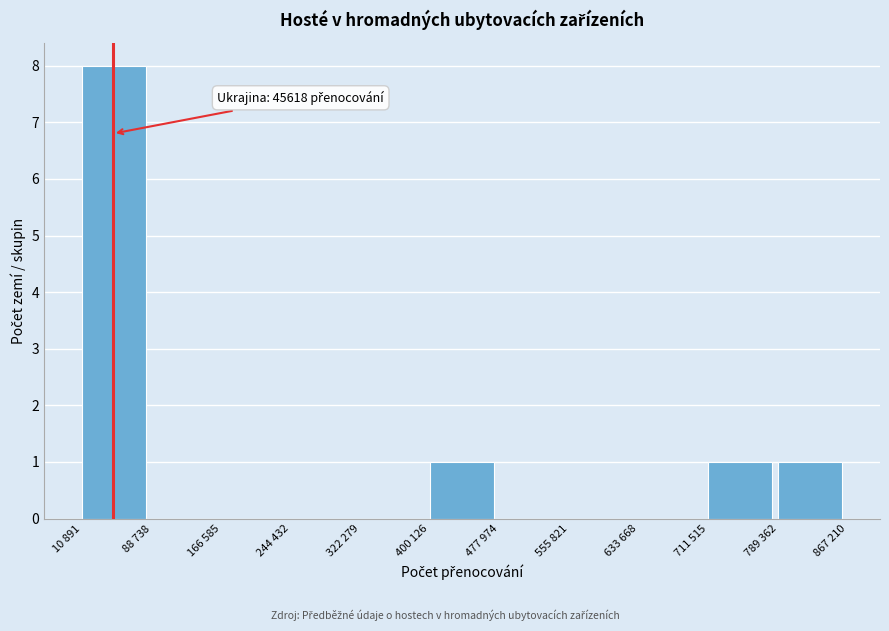

Reading left to right, list all the values displayed in this chart.

10 891=8	88 738=0	166 585=0	244 432=0	322 279=0	400 126=1	477 974=0	555 821=0	633 668=0	711 515=1	789 362=1